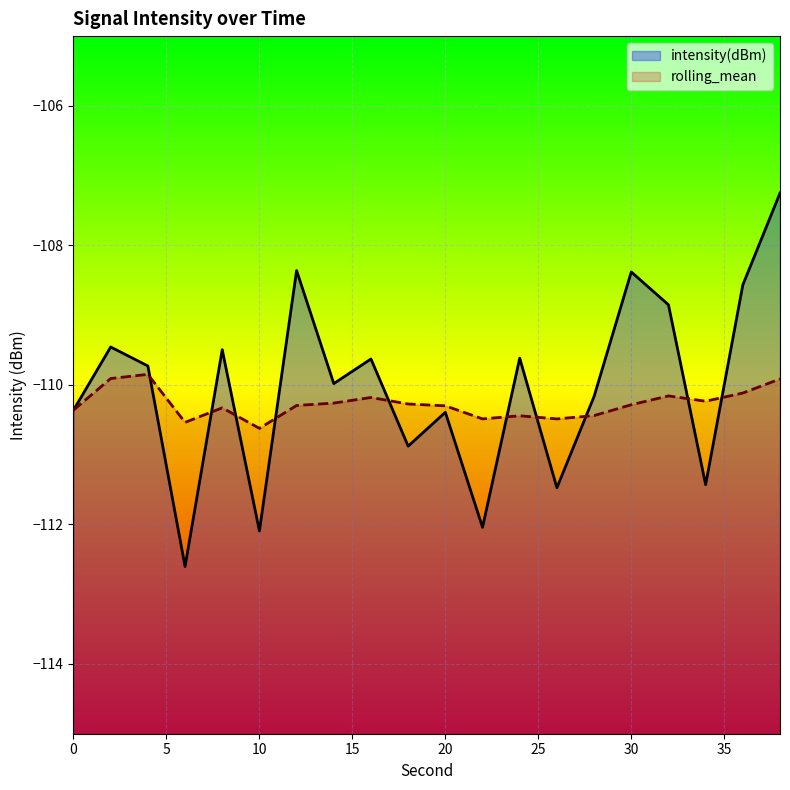

Reading left to right, list all the values displayed in this chart.

intensity(dBm): 0=-110.4	2=-109.5	4=-109.7	6=-112.6	8=-109.5	10=-112.1	12=-108.4	14=-110.0	16=-109.6	18=-110.9	20=-110.4	22=-112.0	24=-109.6	26=-111.5	28=-110.2	30=-108.4	32=-108.9	34=-111.4	36=-108.6	38=-107.3
rolling_mean: 0=-110.4	2=-109.9	4=-109.8	6=-110.5	8=-110.3	10=-110.6	12=-110.3	14=-110.3	16=-110.2	18=-110.3	20=-110.3	22=-110.5	24=-110.4	26=-110.5	28=-110.4	30=-110.3	32=-110.2	34=-110.2	36=-110.1	38=-109.9